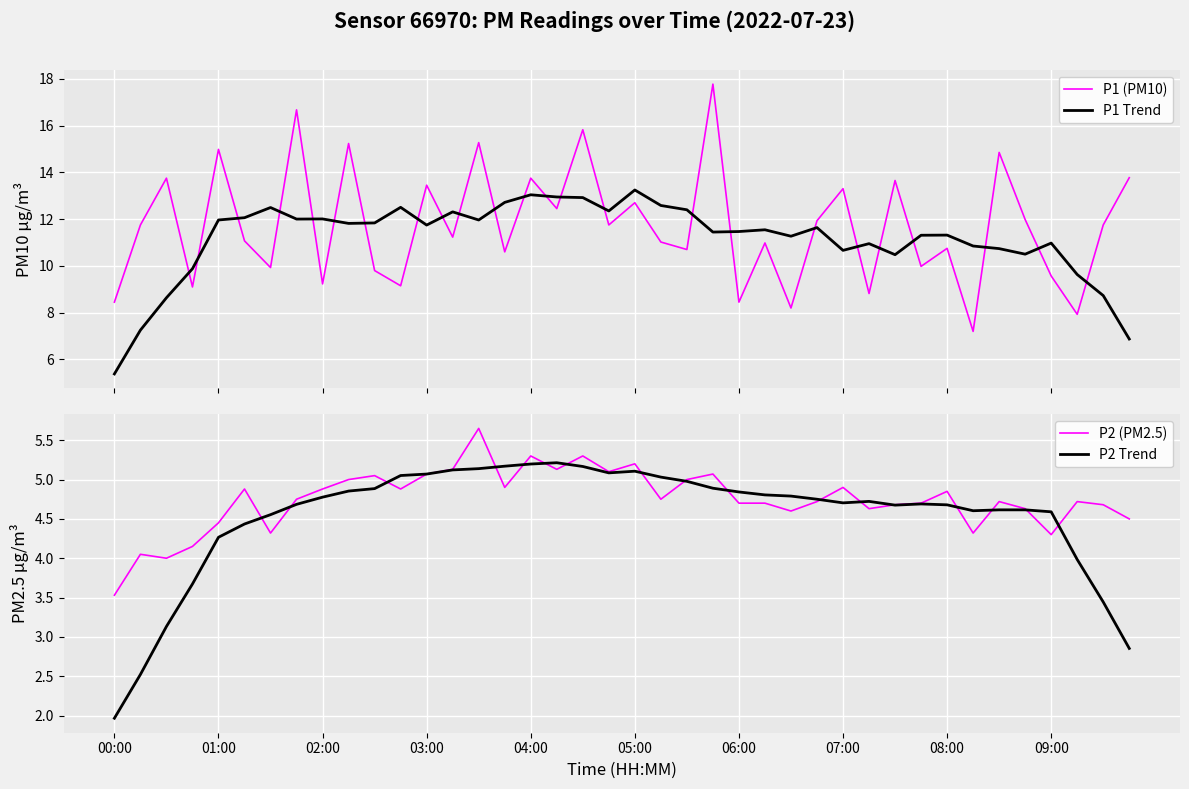

What is the difference between the second highest and minimum values in the P1 (PM10) series?

9.5